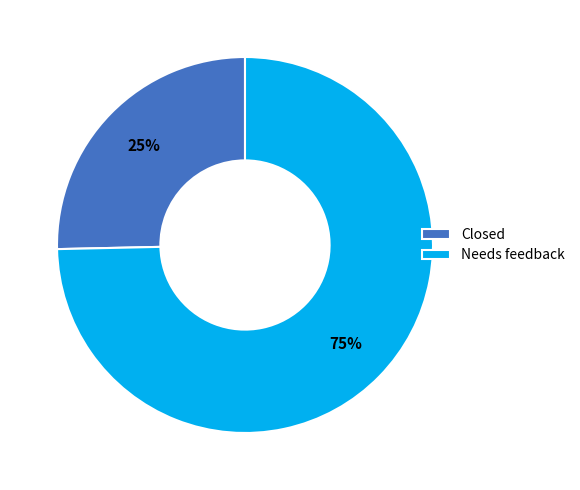

Does Needs feedback account for over 50% of the chart?

Yes